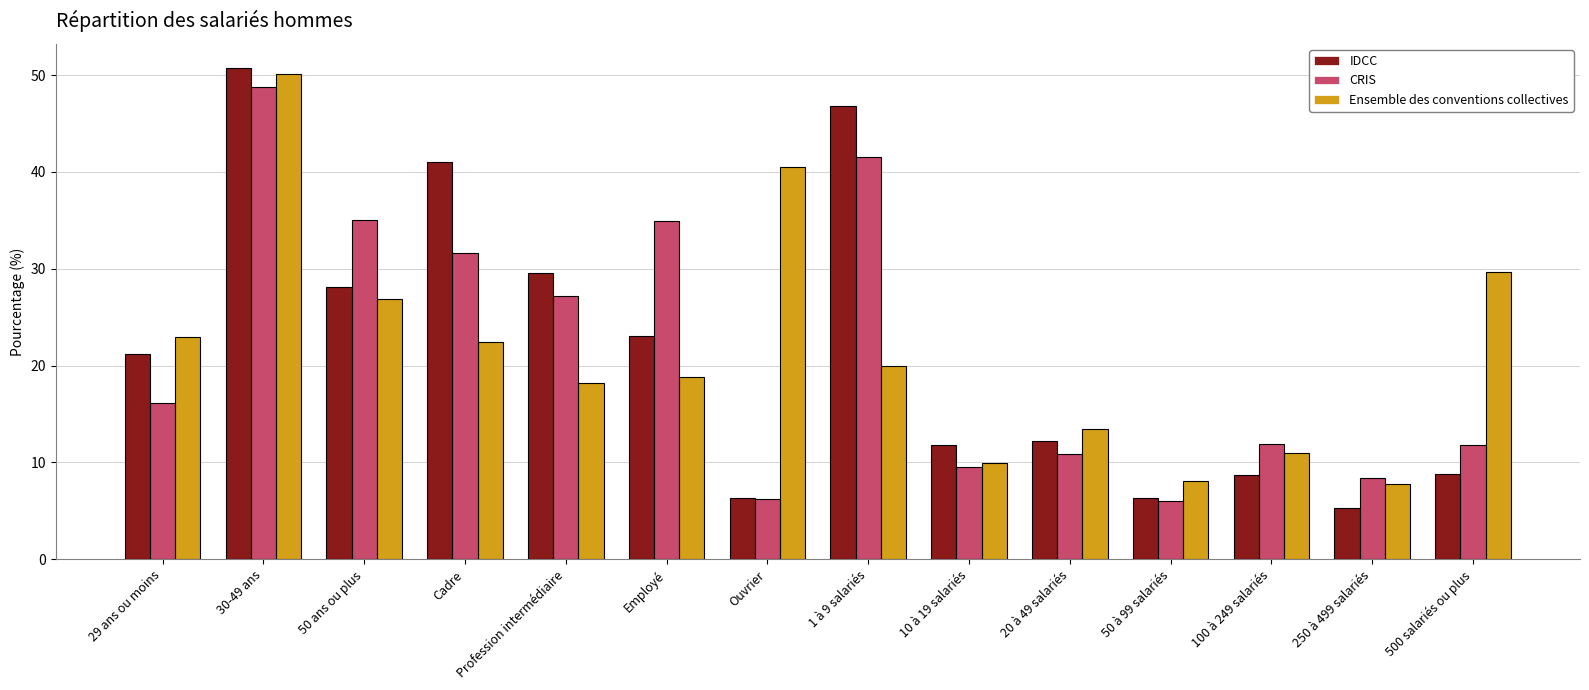

What is the total value across all series at 50 à 99 salariés?

20.5